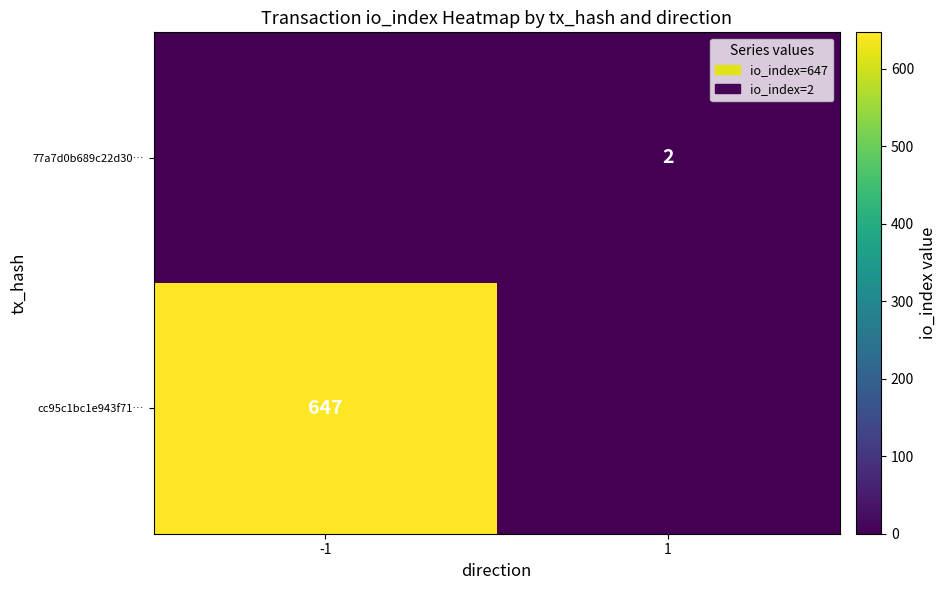

True or false: 77a7d0b689c22d30… has a value of 2 at 1.

True